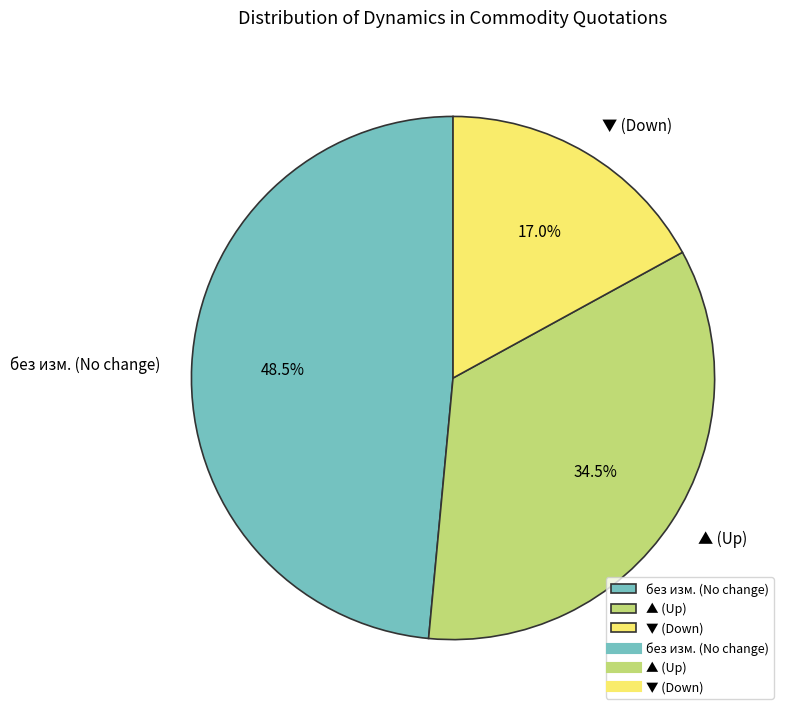

What is the smallest slice in the pie chart?

▼